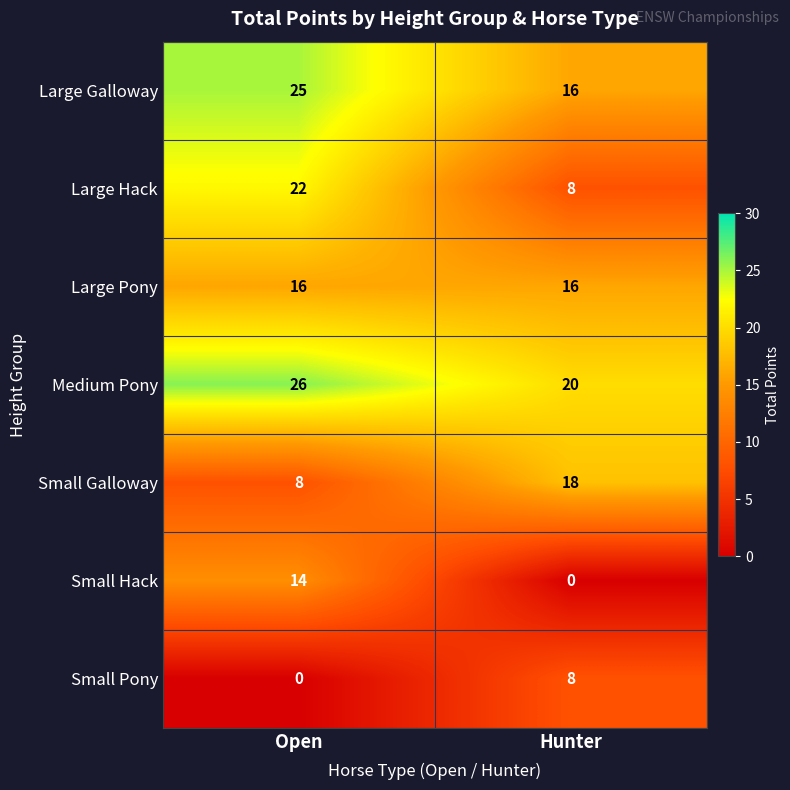

The Small Galloway series shows 2 at Open. True or false?

False